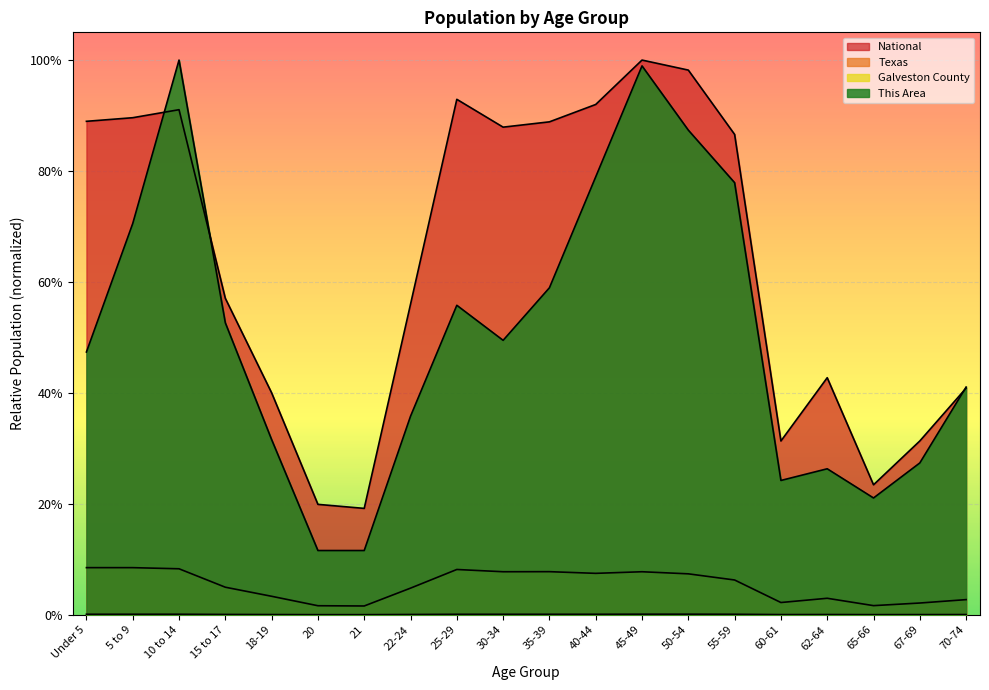

Reading left to right, list all the values displayed in this chart.

This Area: 0.5	0.7	1.0	0.5	0.3	0.1	0.1	0.4	0.6	0.5	0.6	0.8	1.0	0.9	0.8	0.2	0.3	0.2	0.3	0.4
Galveston County: 0.0	0.0	0.0	0.0	0.0	0.0	0.0	0.0	0.0	0.0	0.0	0.0	0.0	0.0	0.0	0.0	0.0	0.0	0.0	0.0
Texas: 0.1	0.1	0.1	0.0	0.0	0.0	0.0	0.0	0.1	0.1	0.1	0.1	0.1	0.1	0.1	0.0	0.0	0.0	0.0	0.0
National: 0.9	0.9	0.9	0.6	0.4	0.2	0.2	0.6	0.9	0.9	0.9	0.9	1.0	1.0	0.9	0.3	0.4	0.2	0.3	0.4